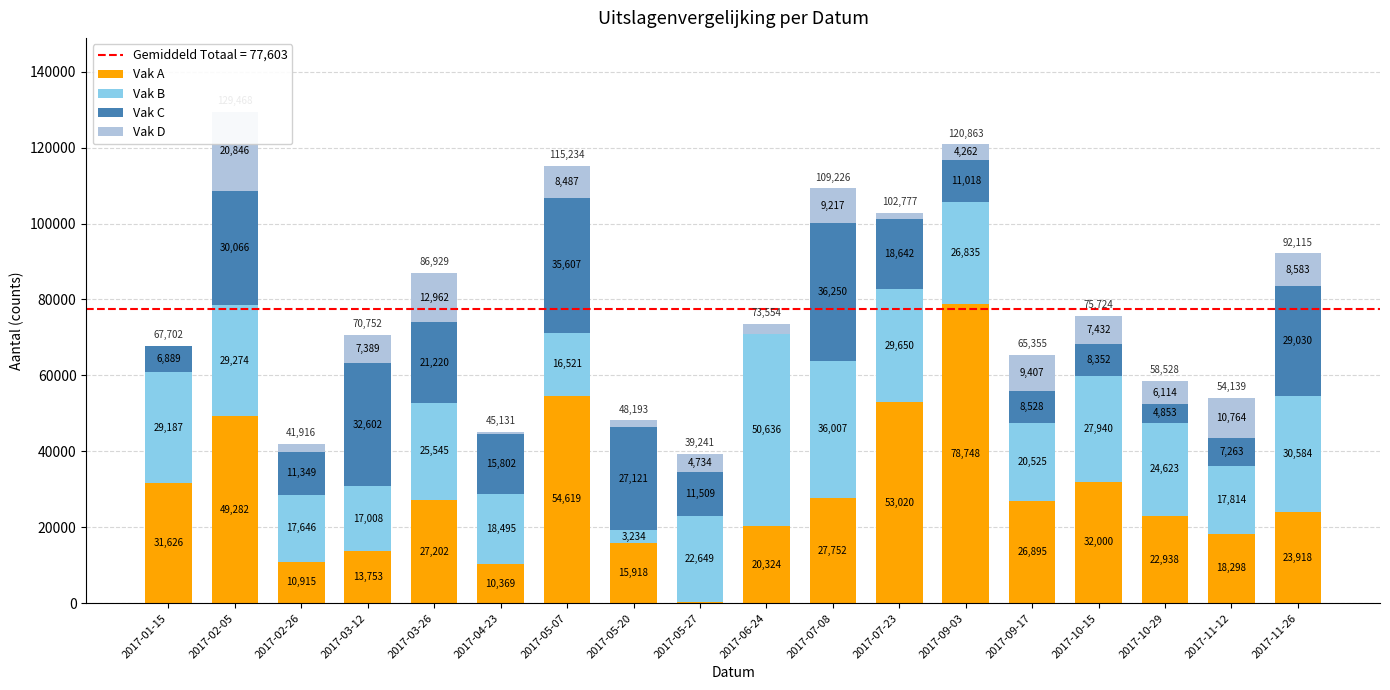

What is the total value across all series at 2017-03-12?

70752